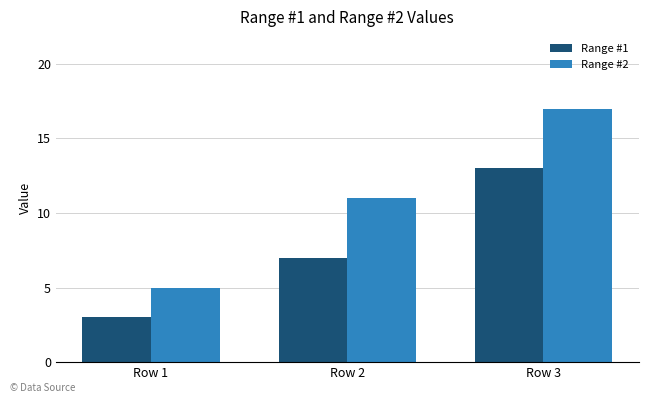

Reading right to left, what are all the values shown in this chart?

Range #1: Row 3=13	Row 2=7	Row 1=3
Range #2: Row 3=17	Row 2=11	Row 1=5